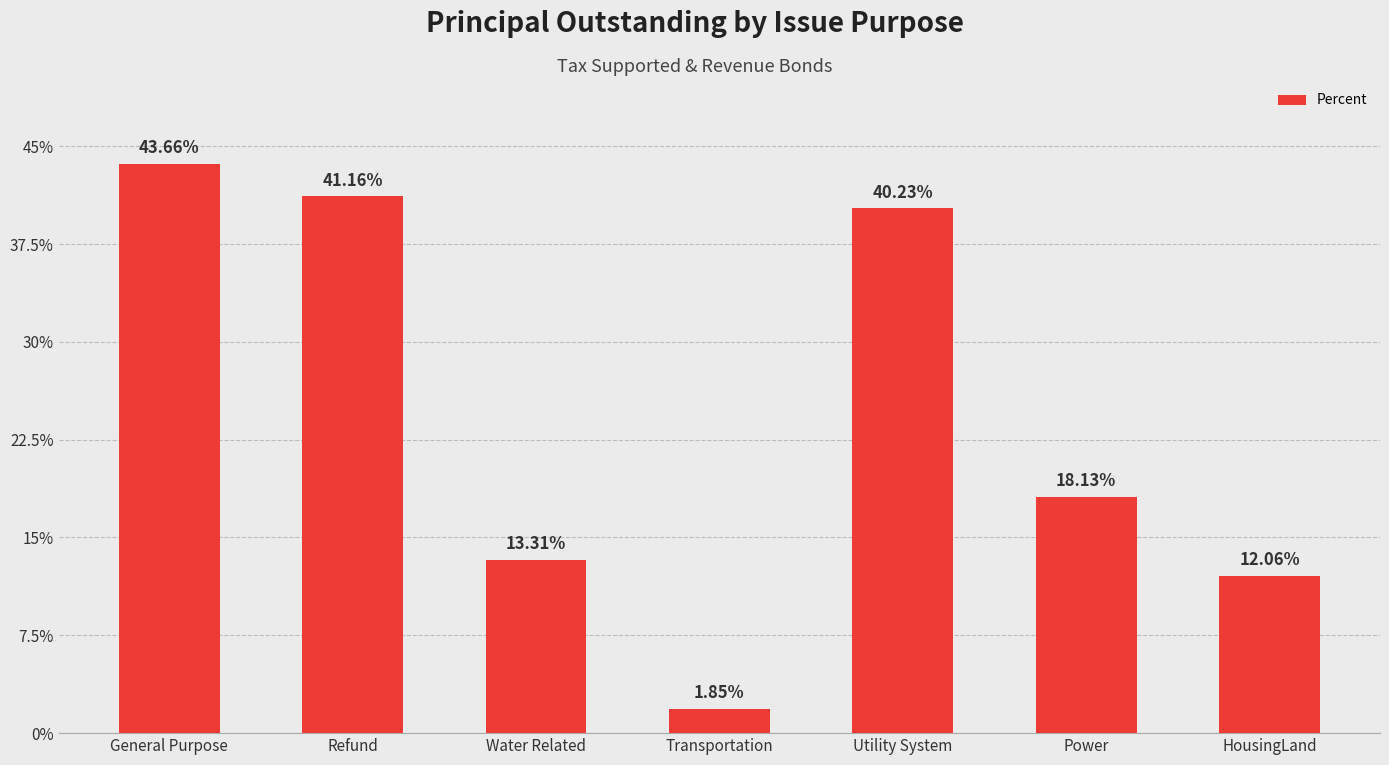

What position from the left is Refund?

2